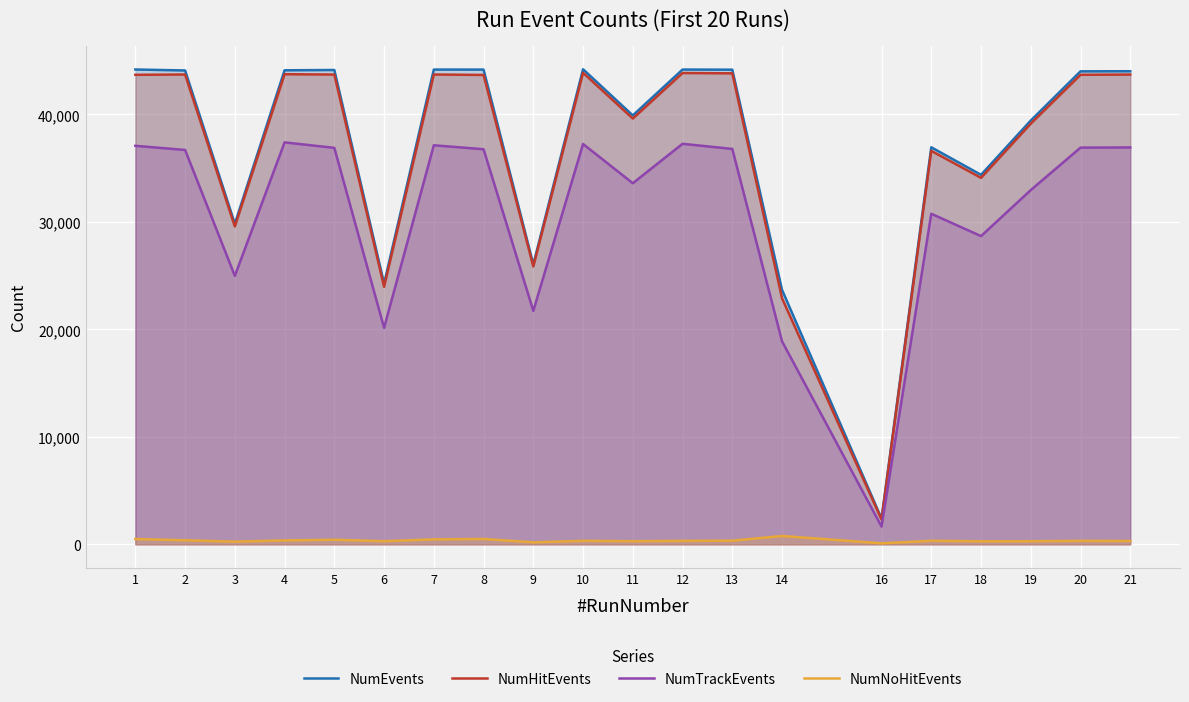

Count the number of categories in the chart.

20